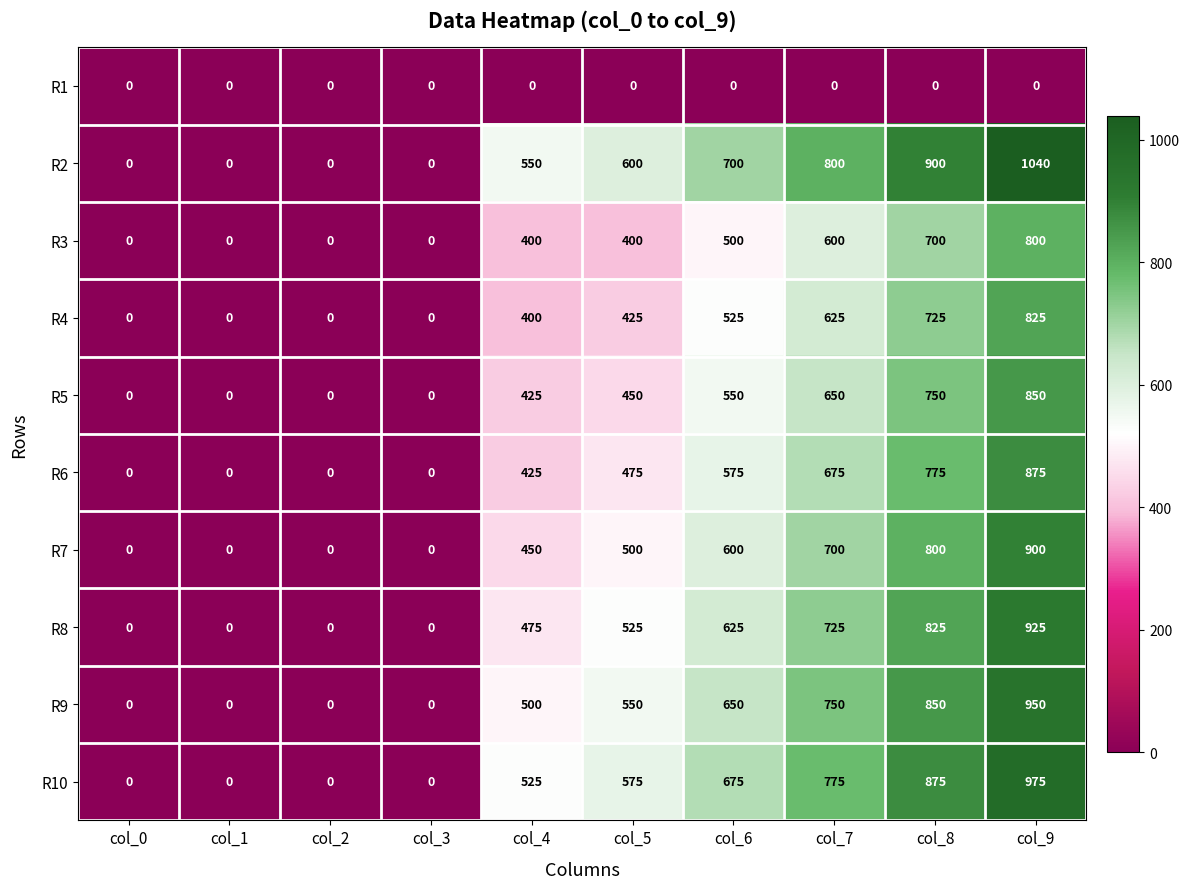

Read the R3 value at col_7.

600